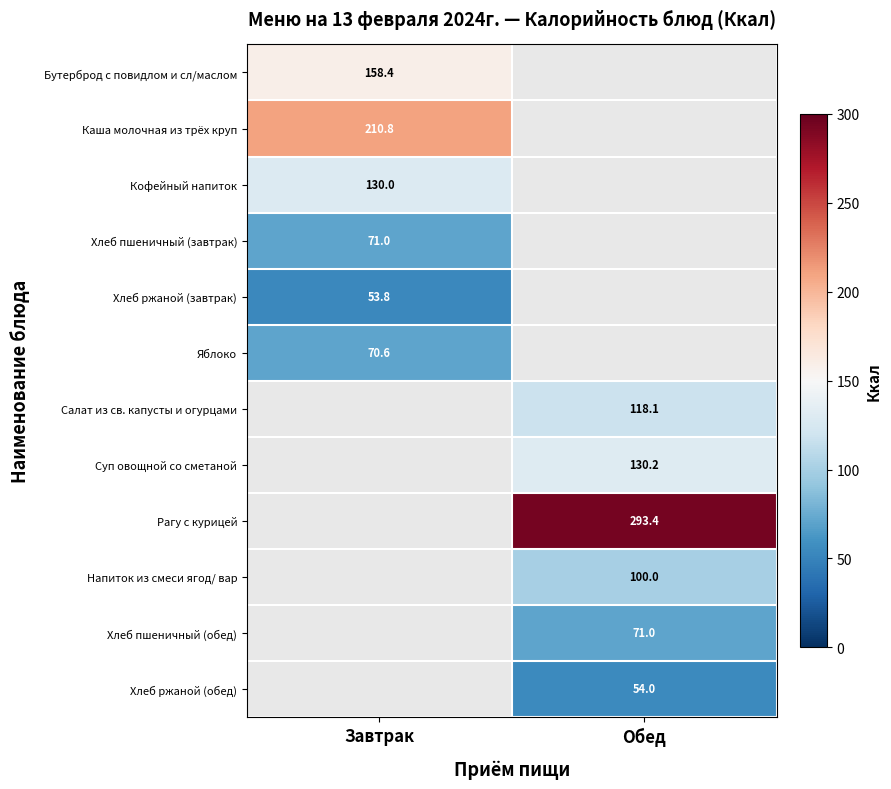

The value of Суп овощной со сметаной at Обед is 130.2. True or false?

True